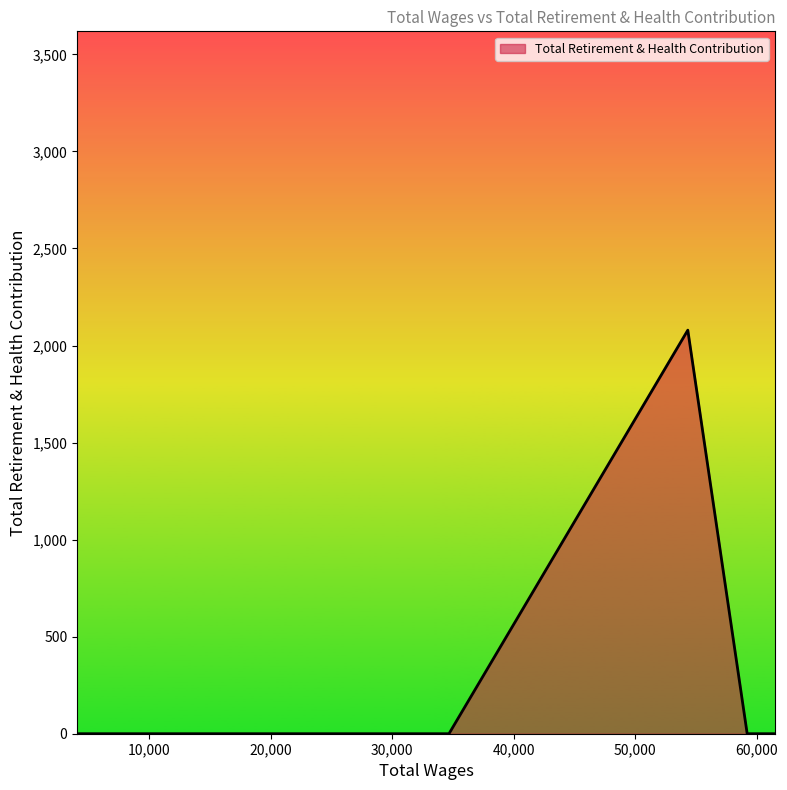

What is the greatest value displayed?

2079